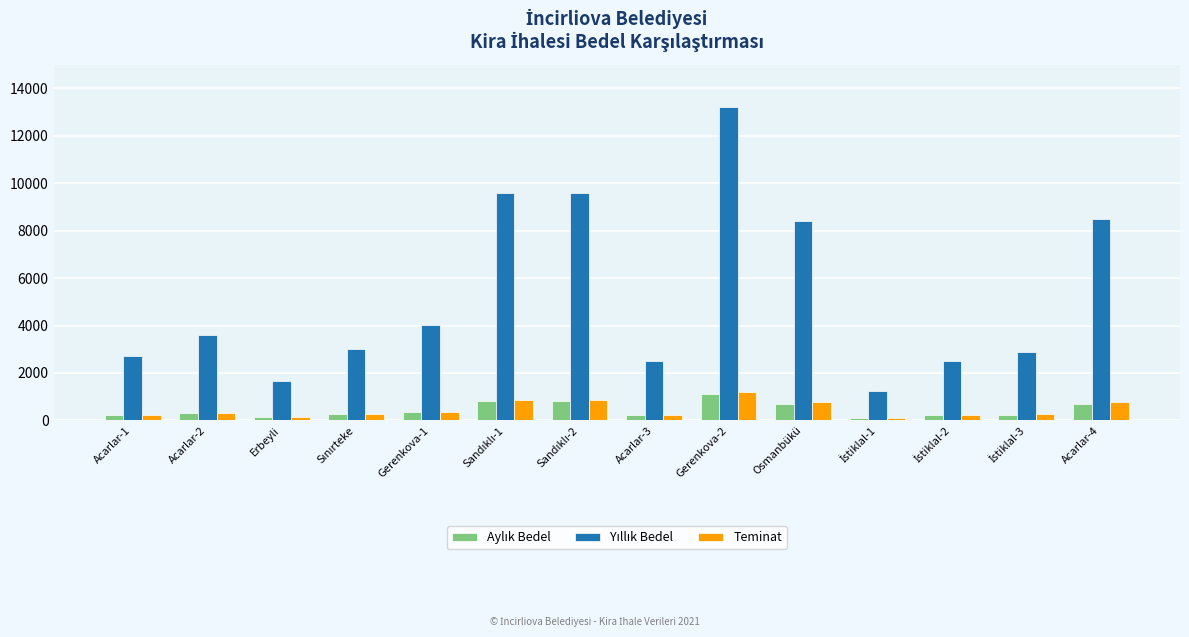

What is the label of the 1st bar from the right?

Acarlar-4